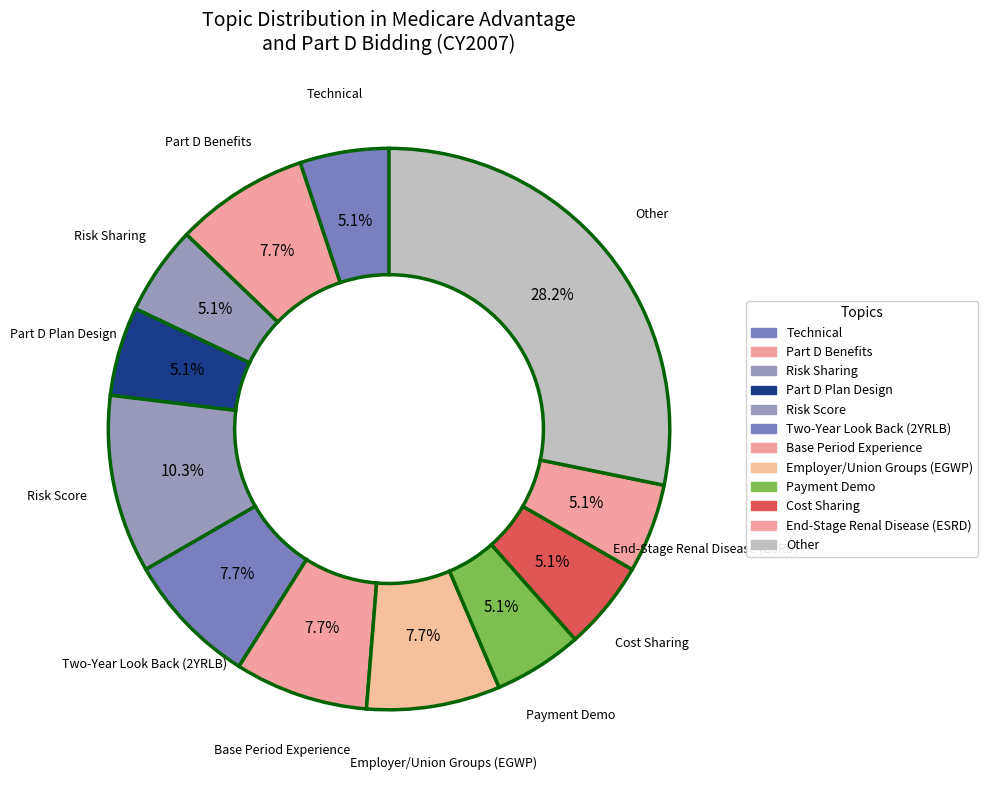

How many segments does this pie chart have?

12